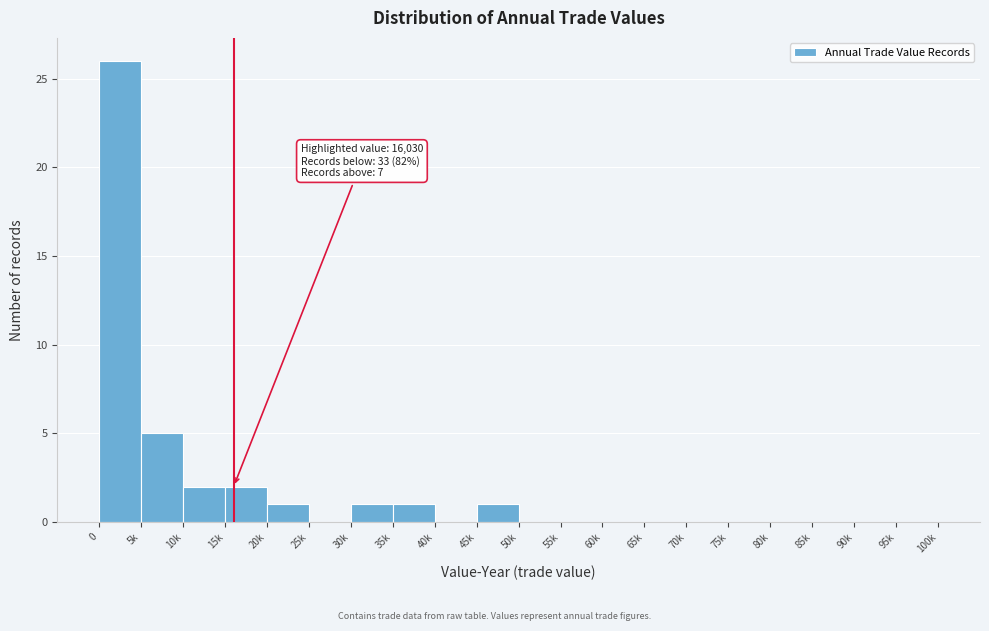

Reading right to left, what are all the values shown in this chart?

95k=0	90k=0	85k=0	80k=0	75k=0	70k=0	65k=0	60k=0	55k=0	50k=0	45k=1	40k=0	35k=1	30k=1	25k=0	20k=1	15k=2	10k=2	5k=5	0=26